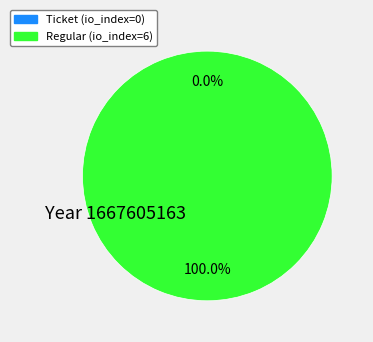

How many slices are in this pie chart?

2